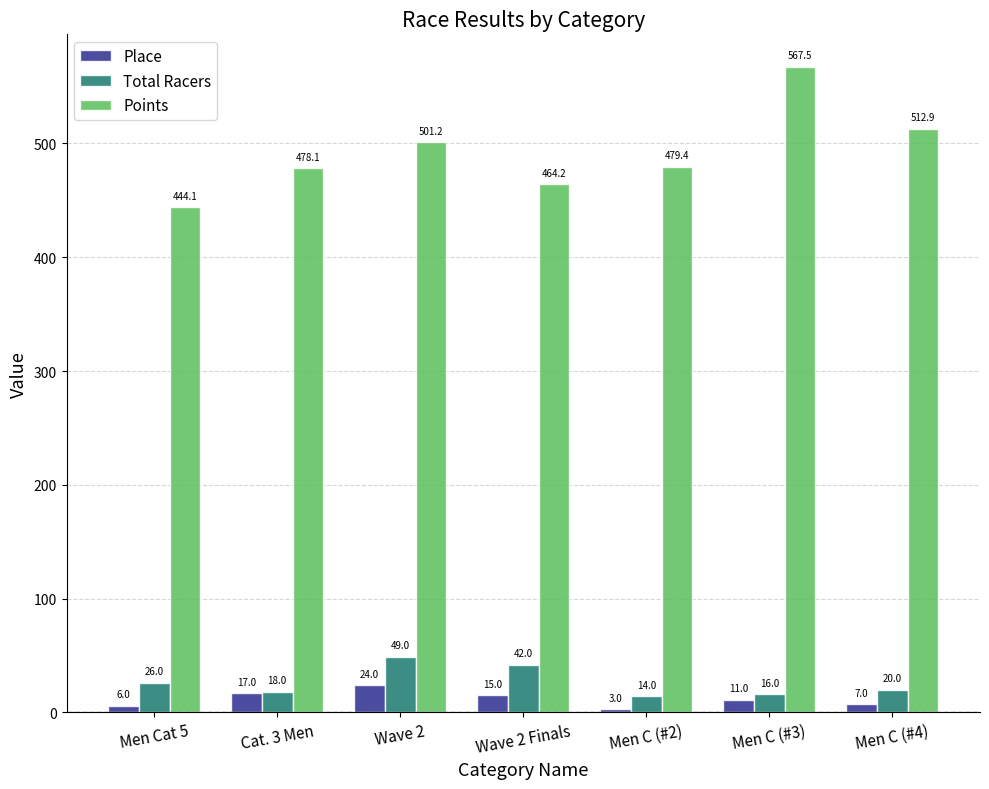

Where is Total Racers nearest to the value 31?

Men Cat 5